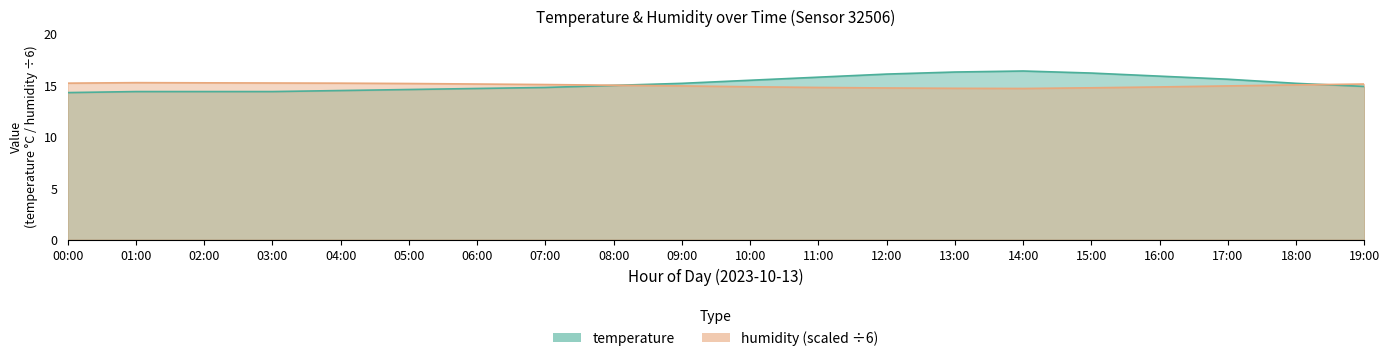

How many times do temperature and humidity cross each other?

2